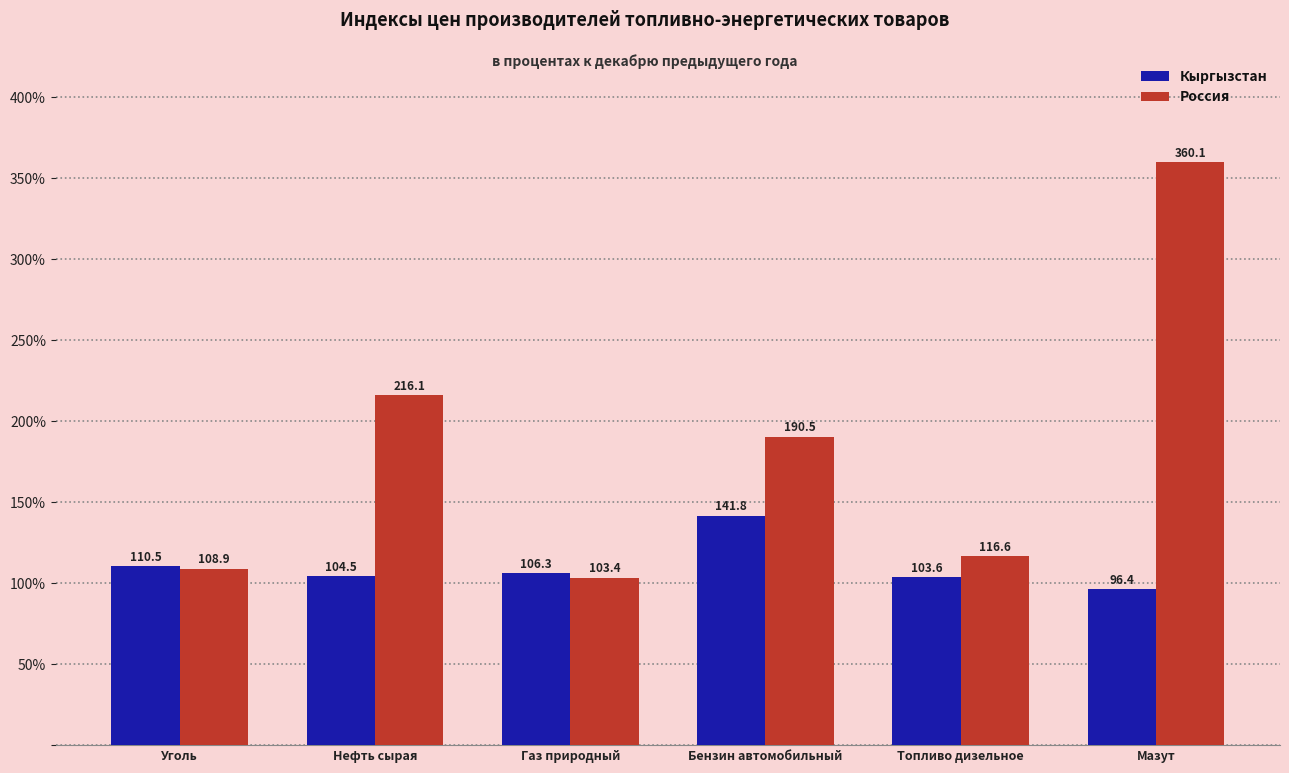

What is the label of the 6th bar from the left?

Мазут